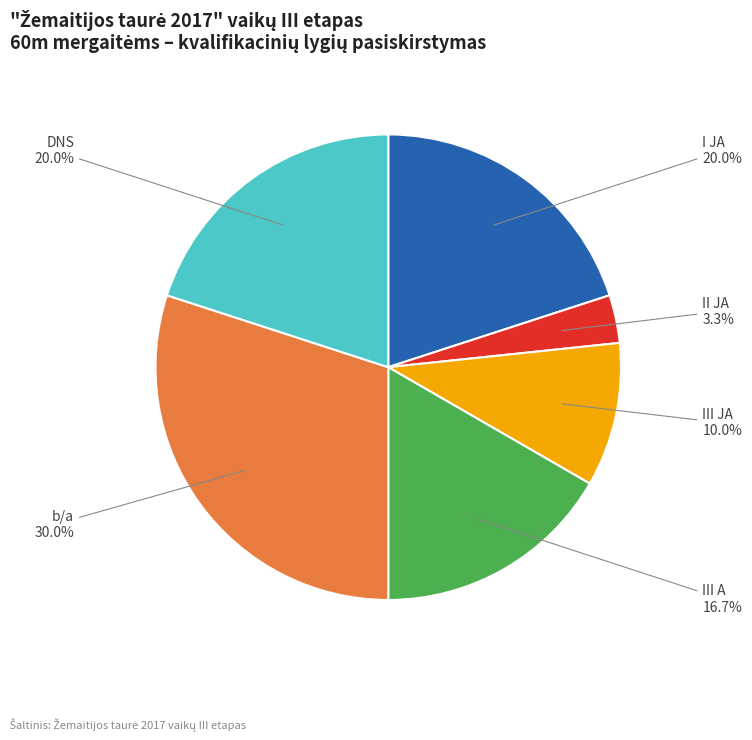

Does any single category account for the majority?

No